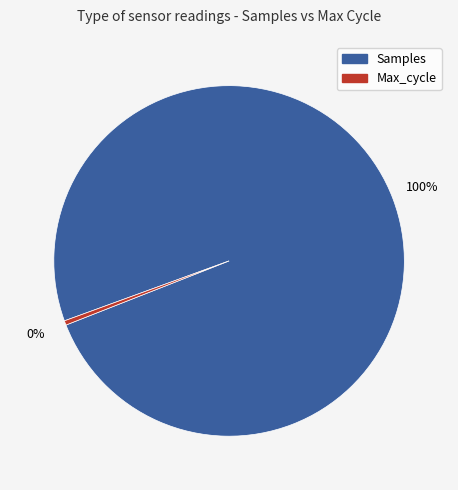

Is there any slice that represents more than half of the pie?

Yes